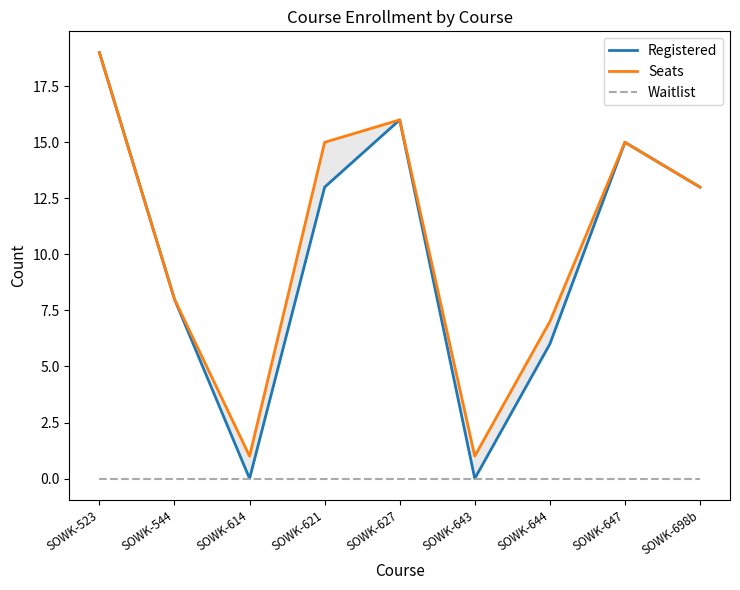

Is it true that Seats equals 2 at SOWK-643?

False